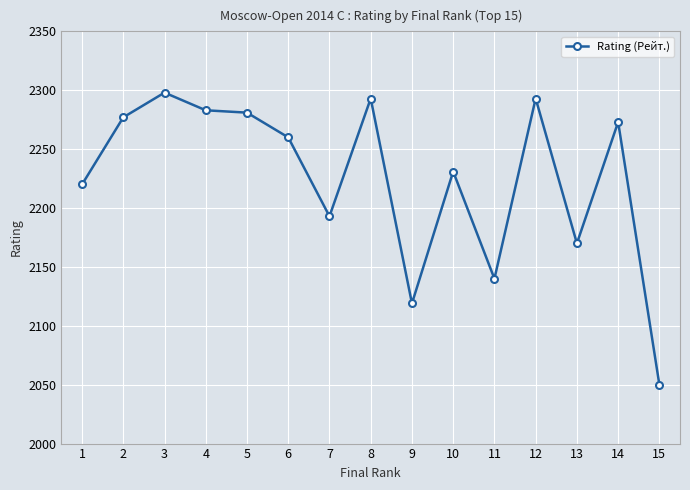

True or false: the data shows 2281 at 5.

True